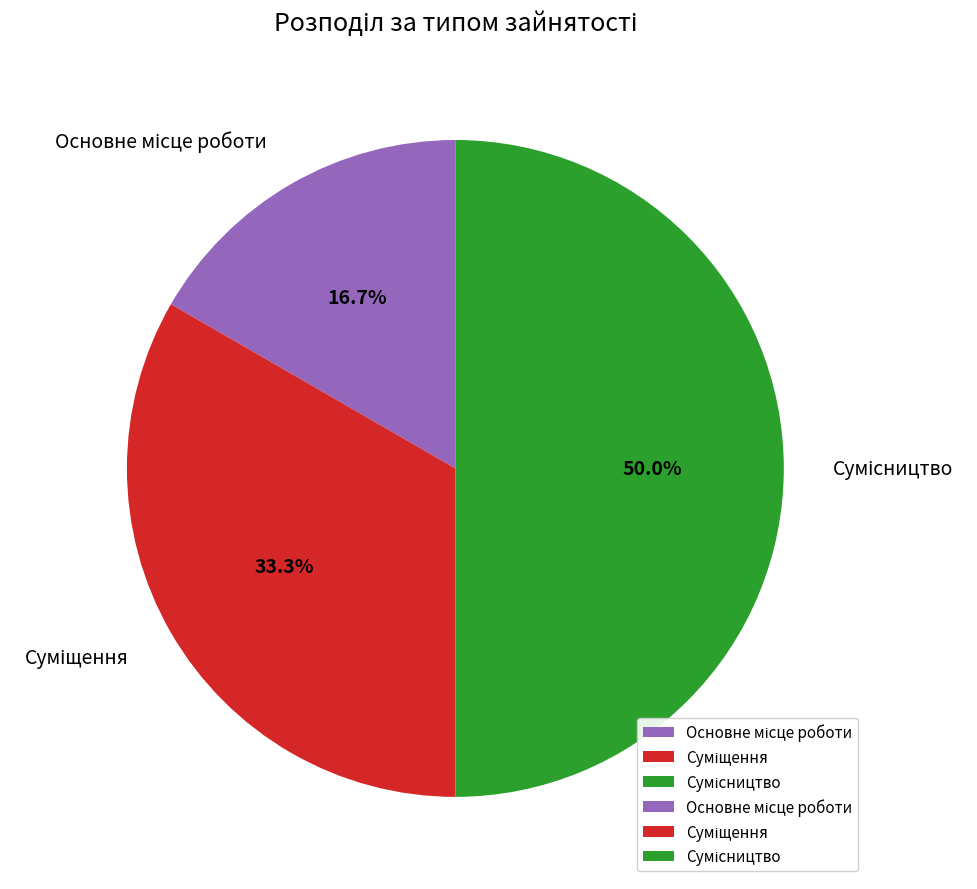

Count the number of slices in the pie.

3